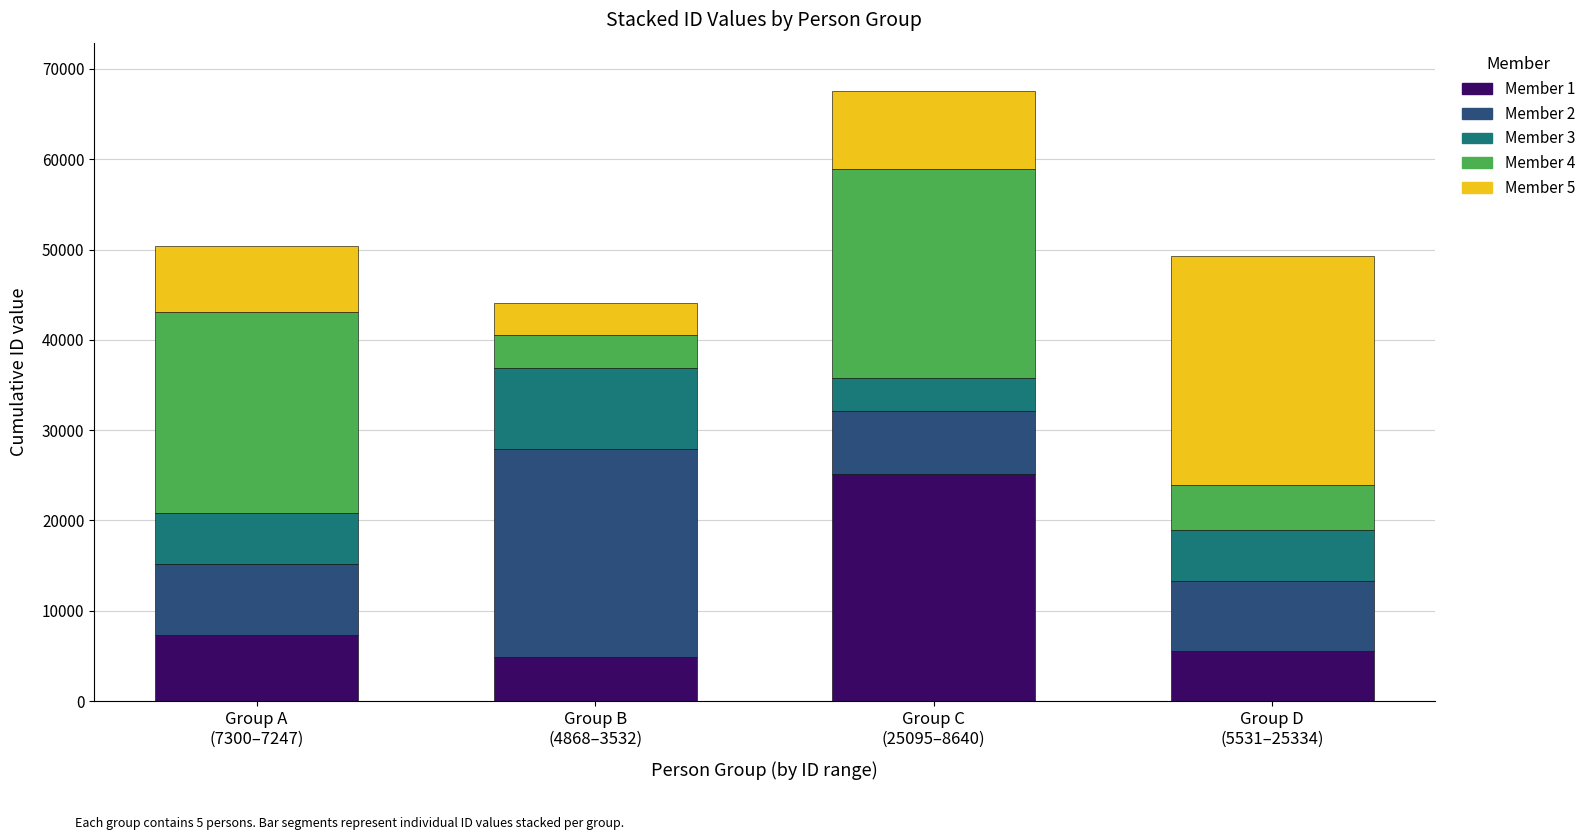

What is the maximum value for Member 1?

25095